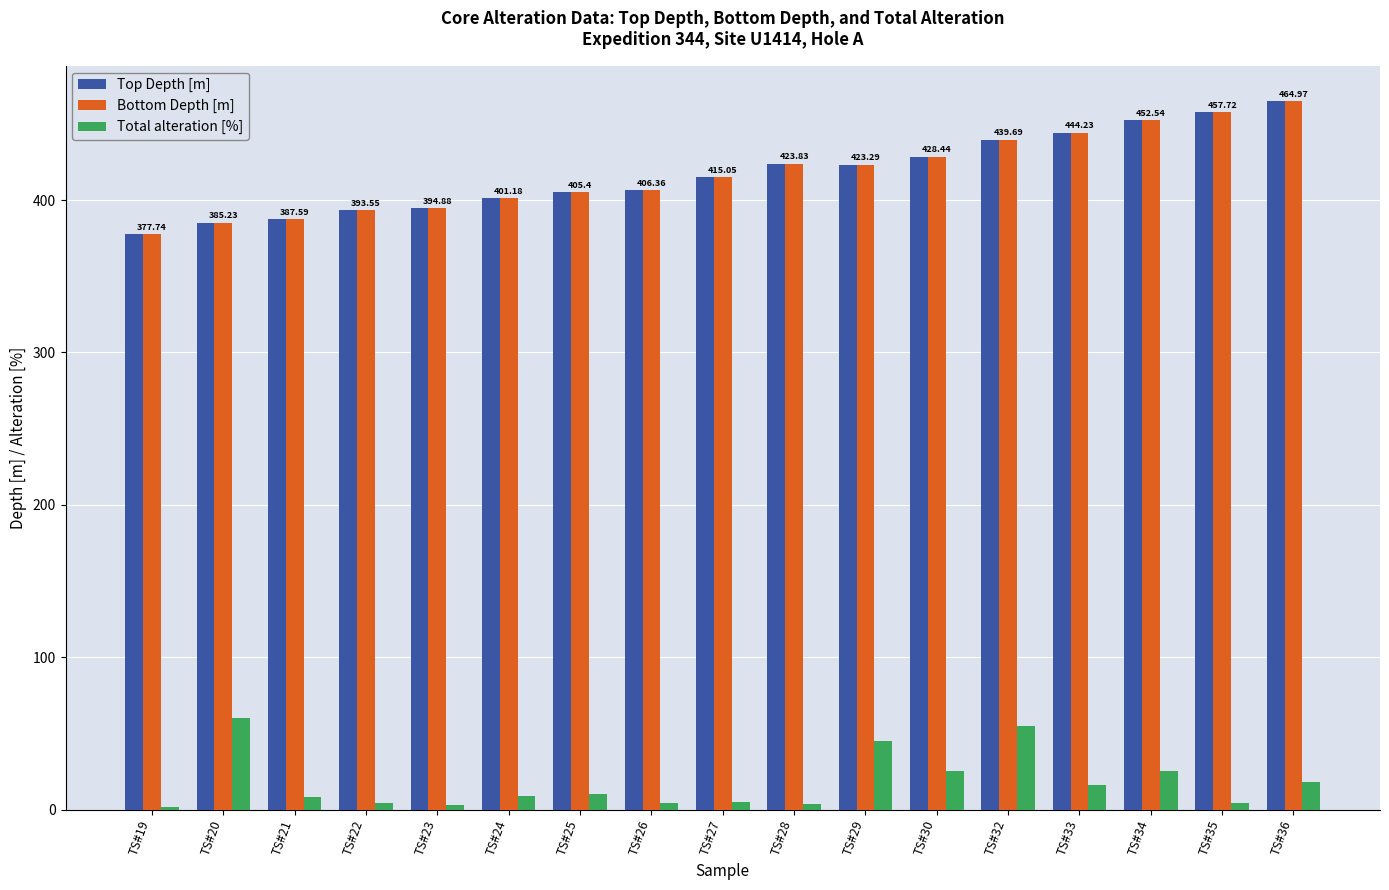

What is the sum of the Bottom Depth [m] values at TS#25 and TS#22?

799.0